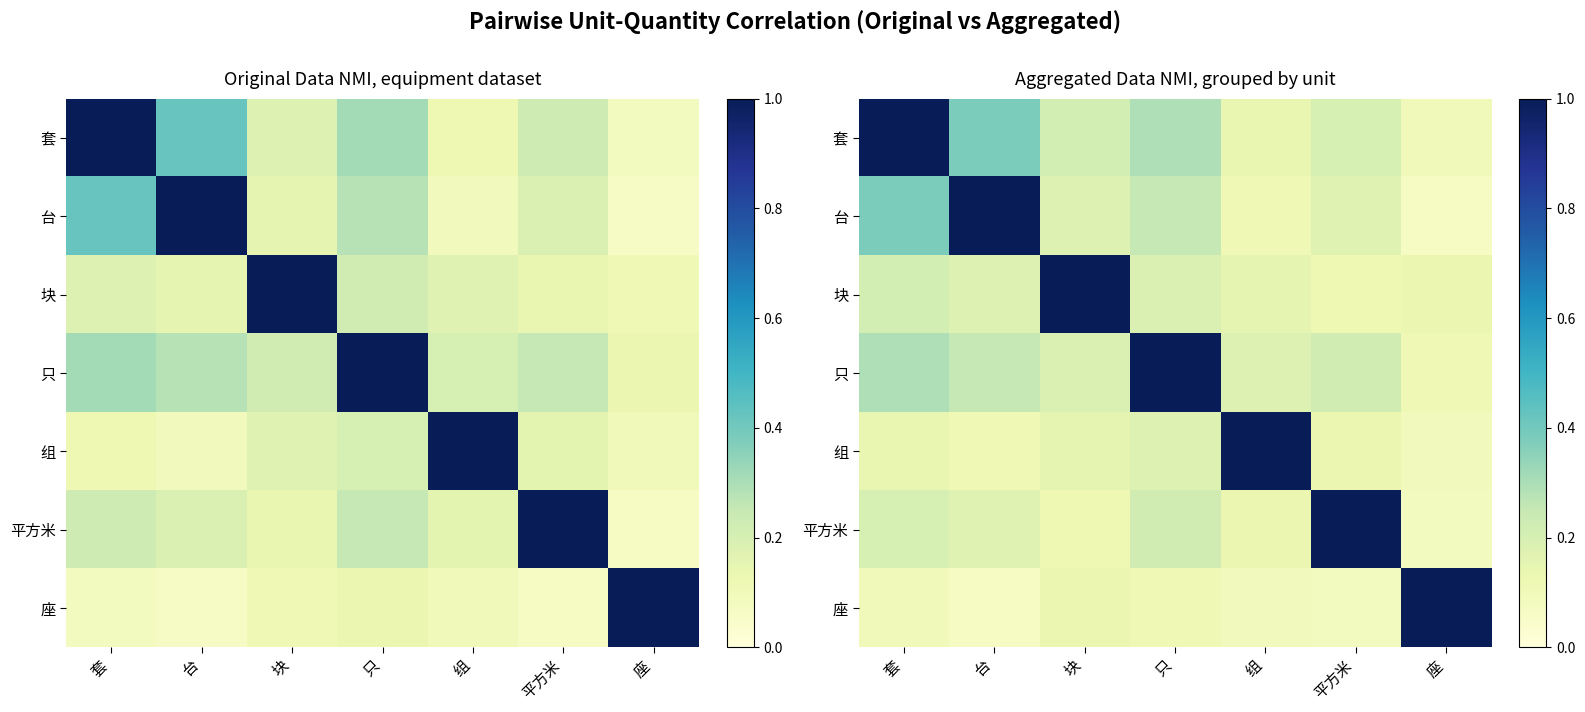

What is the maximum value for 台?

1.0